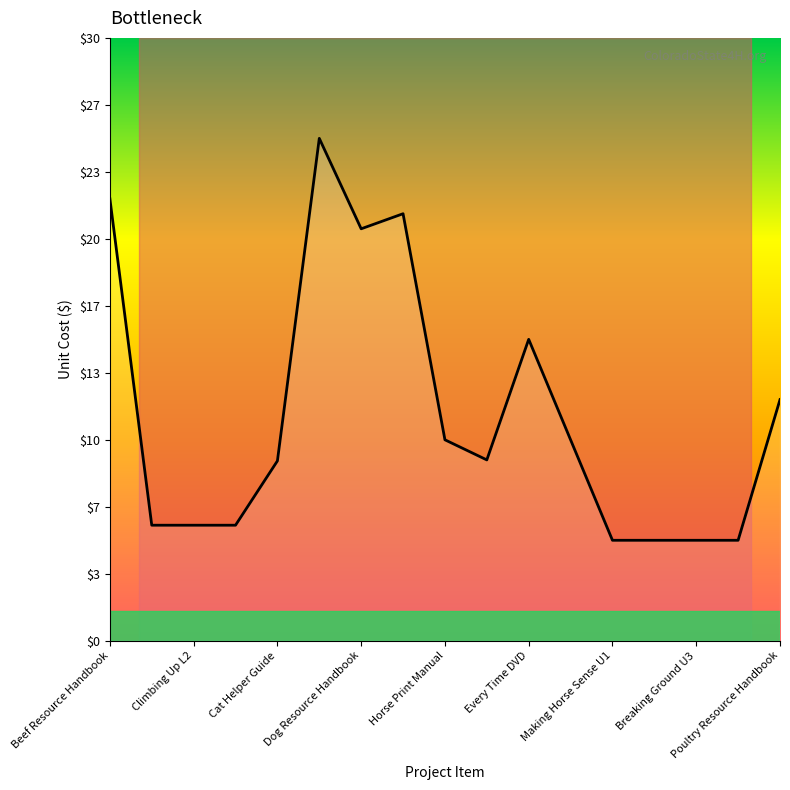

True or false: there are more than 0 points higher than both neighbors.

True